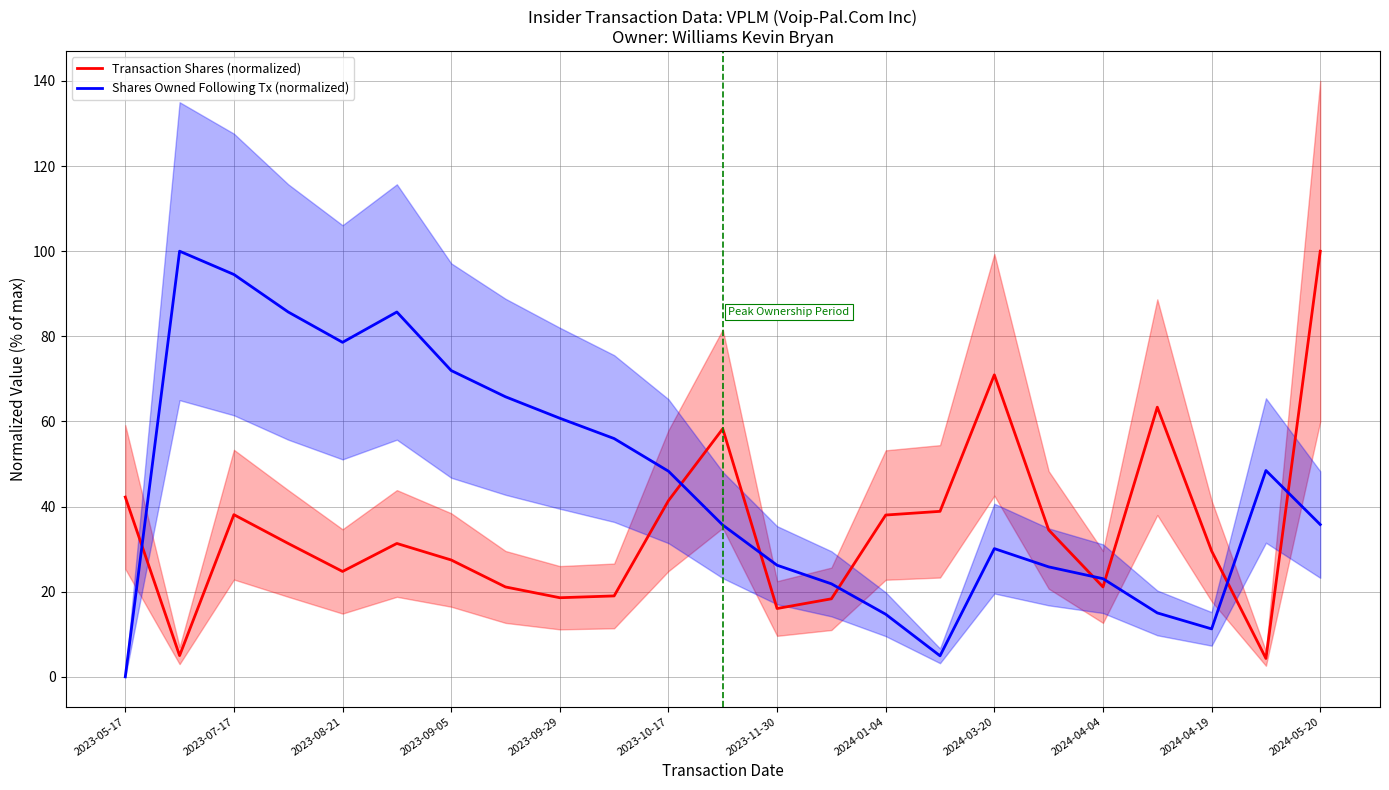

How many lines are shown in the chart?

2